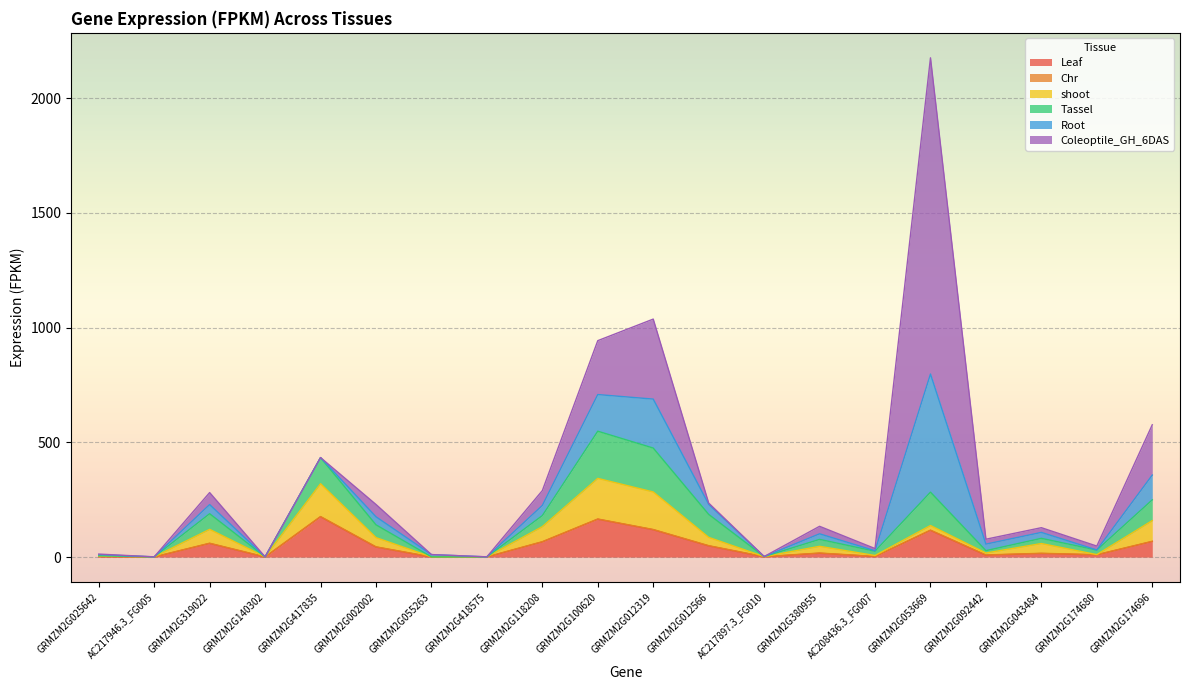

What position from the left is GRMZM2G140302?

4